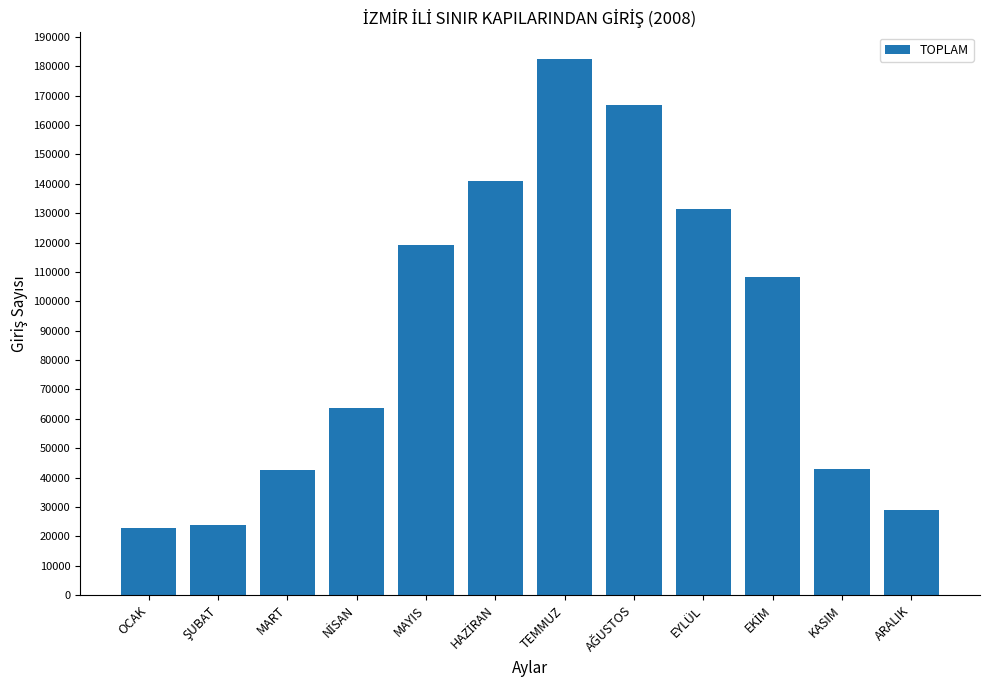

Between EYLÜL and MART, which is larger?

EYLÜL